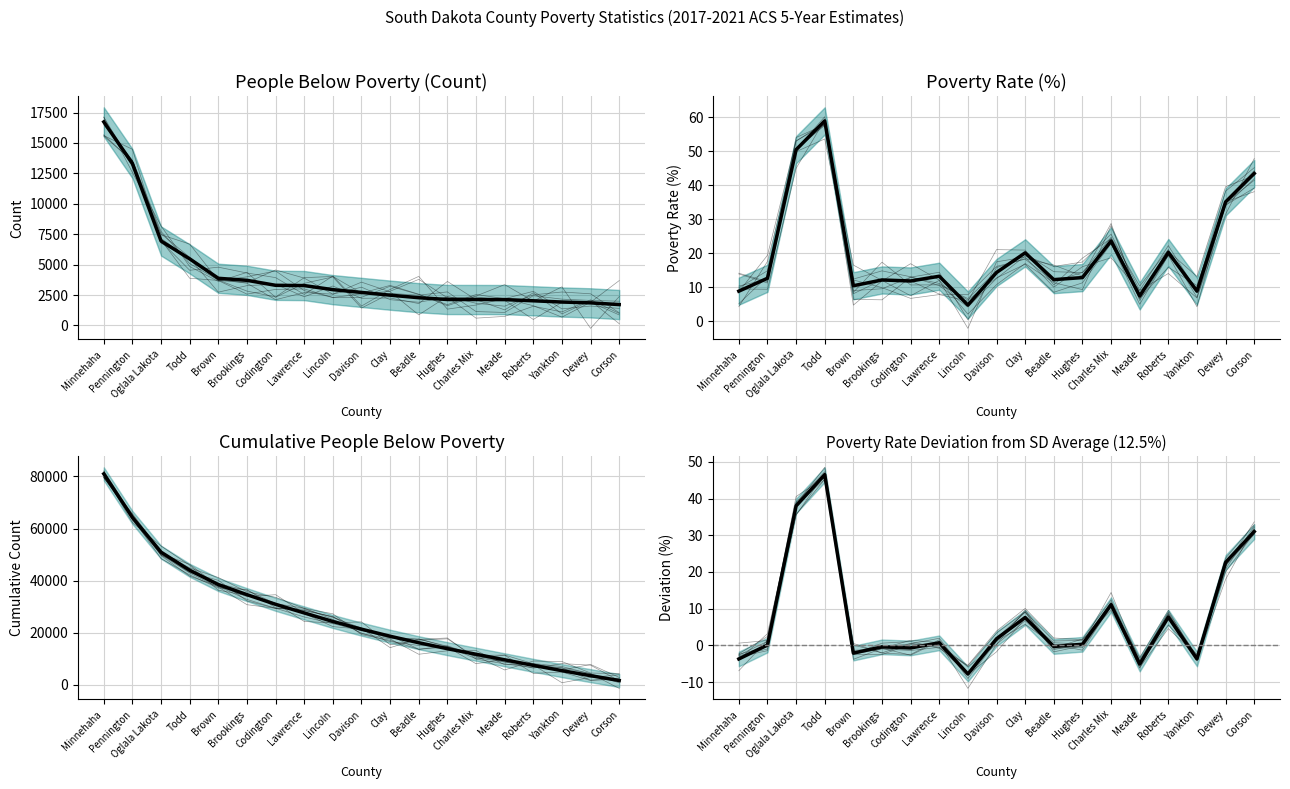

What is the difference between the maximum and minimum values in the People Below Poverty series?

15014.0